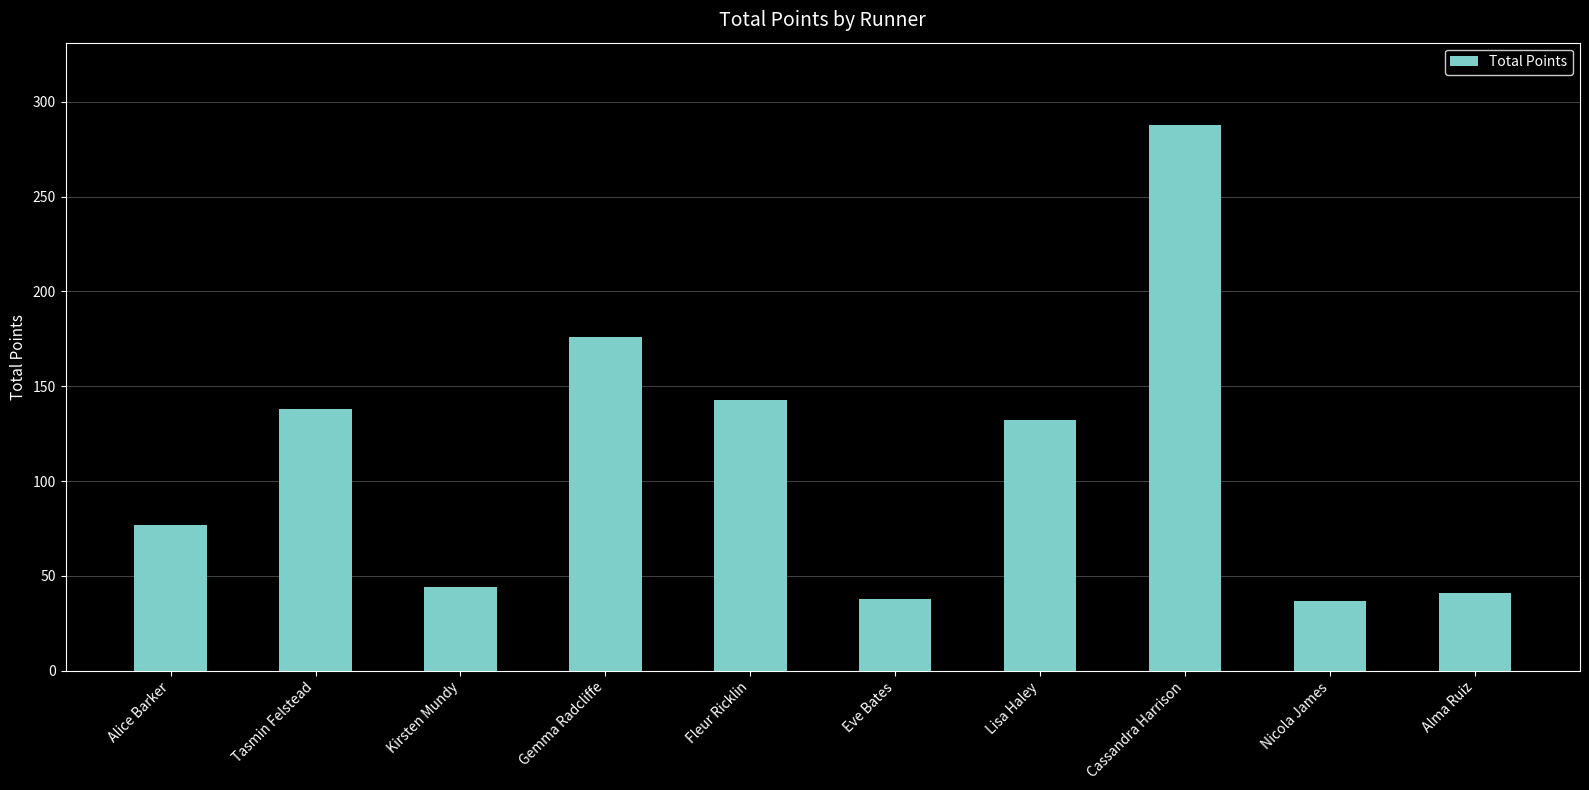

The chart shows a value of 66 at Nicola James. True or false?

False